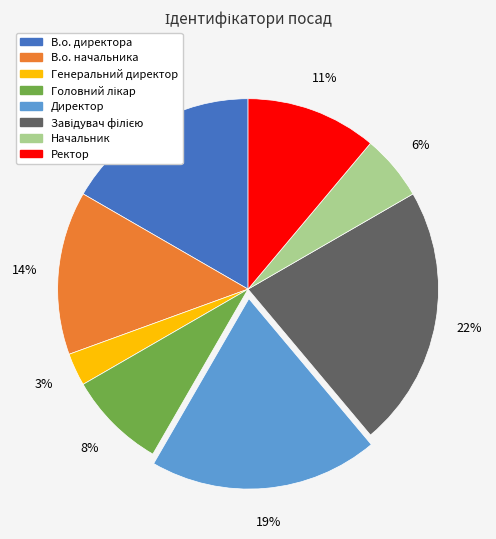

To the nearest percent, what is the combined percentage of Директор and В.о. начальника?

33%